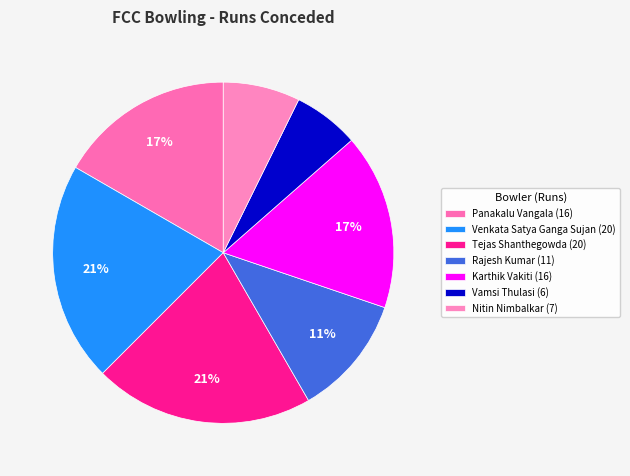

To the nearest percent, what portion does Tejas Shanthegowda represent?

21%